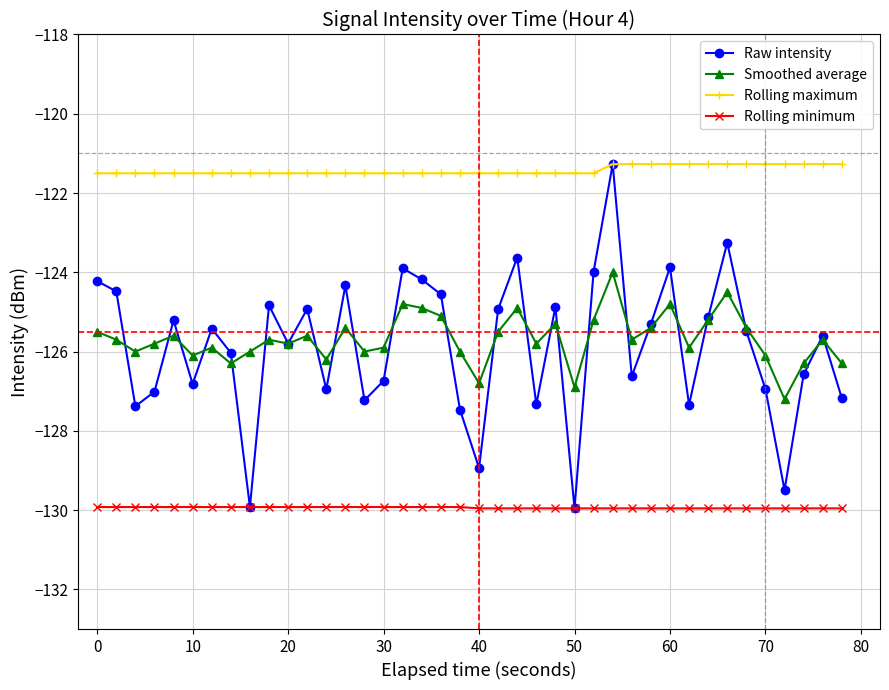

Which series has the widest spread of values?

Raw intensity